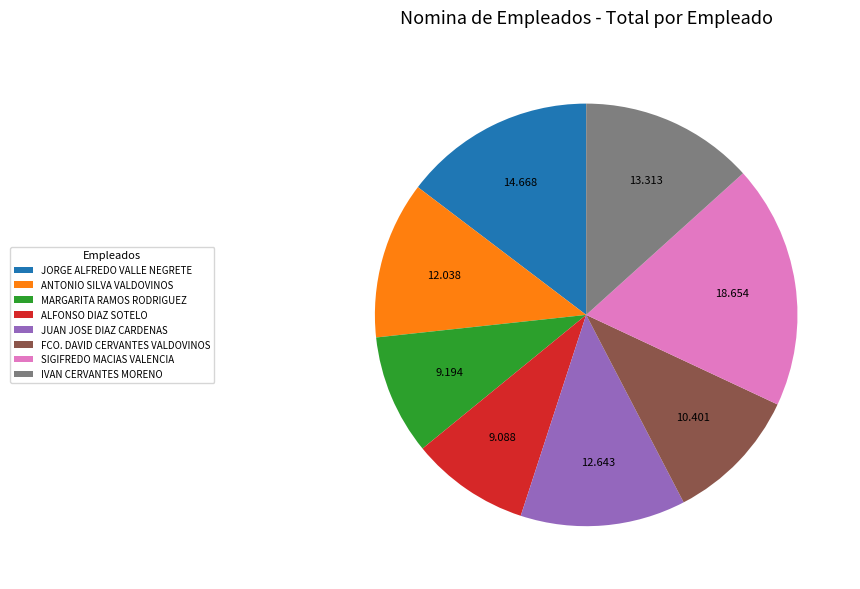

Between MARGARITA RAMOS RODRIGUEZ and JUAN JOSE DIAZ CARDENAS, which is larger?

JUAN JOSE DIAZ CARDENAS